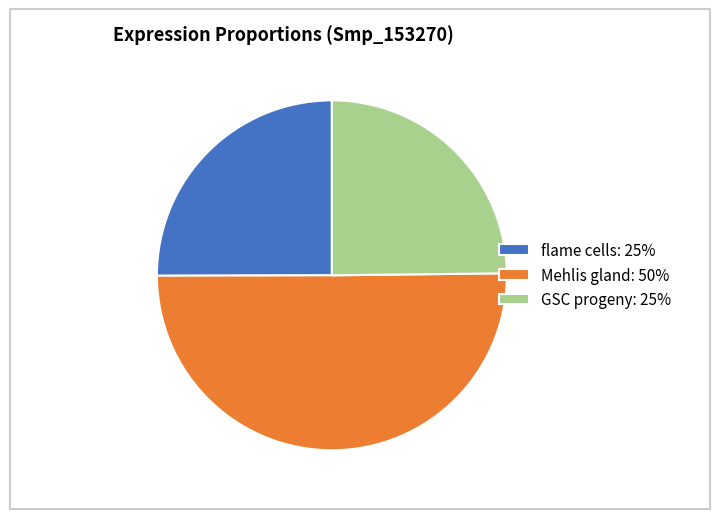

Does GSC progeny: 25% represent more than half of the total?

No